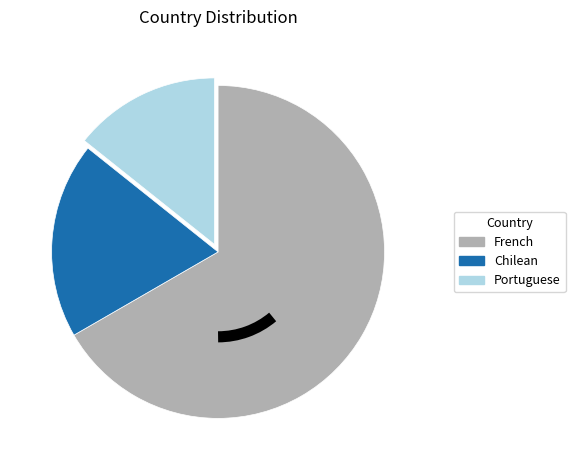

What is the smallest slice in the pie chart?

Portuguese